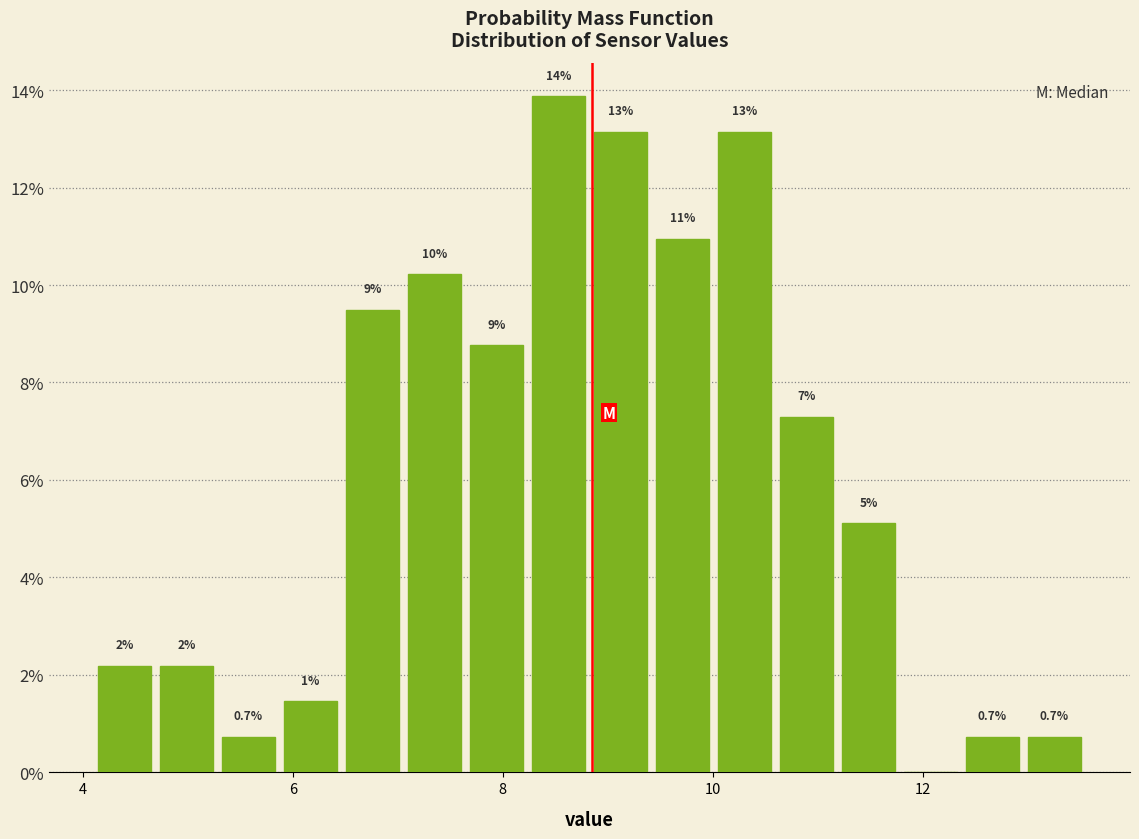

Around what value on the x-axis is the tallest bar? Give the approximate position of its centre, as read against the axis.

8.6